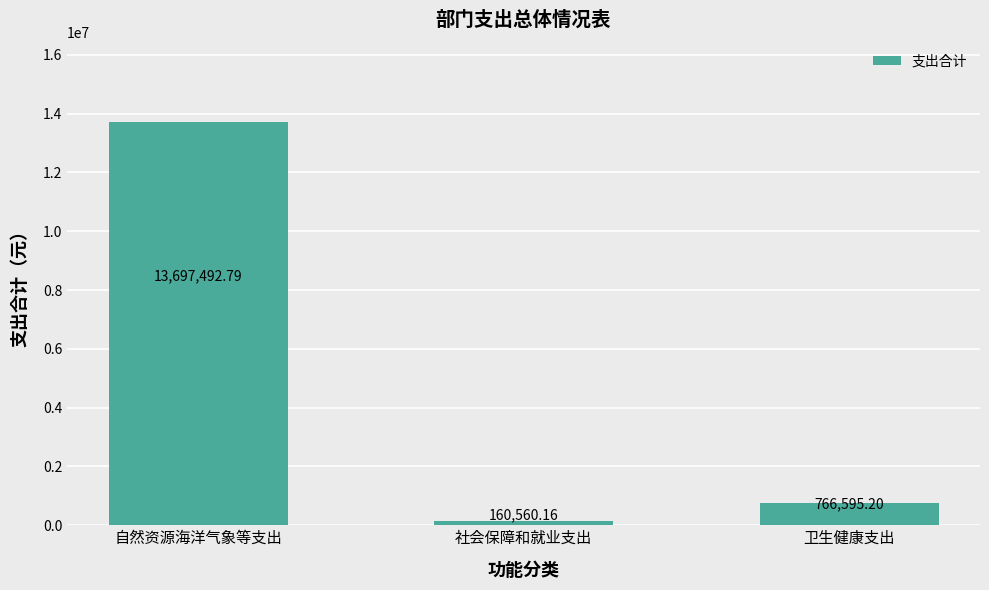

What is the minimum value shown in the chart?

160560.2